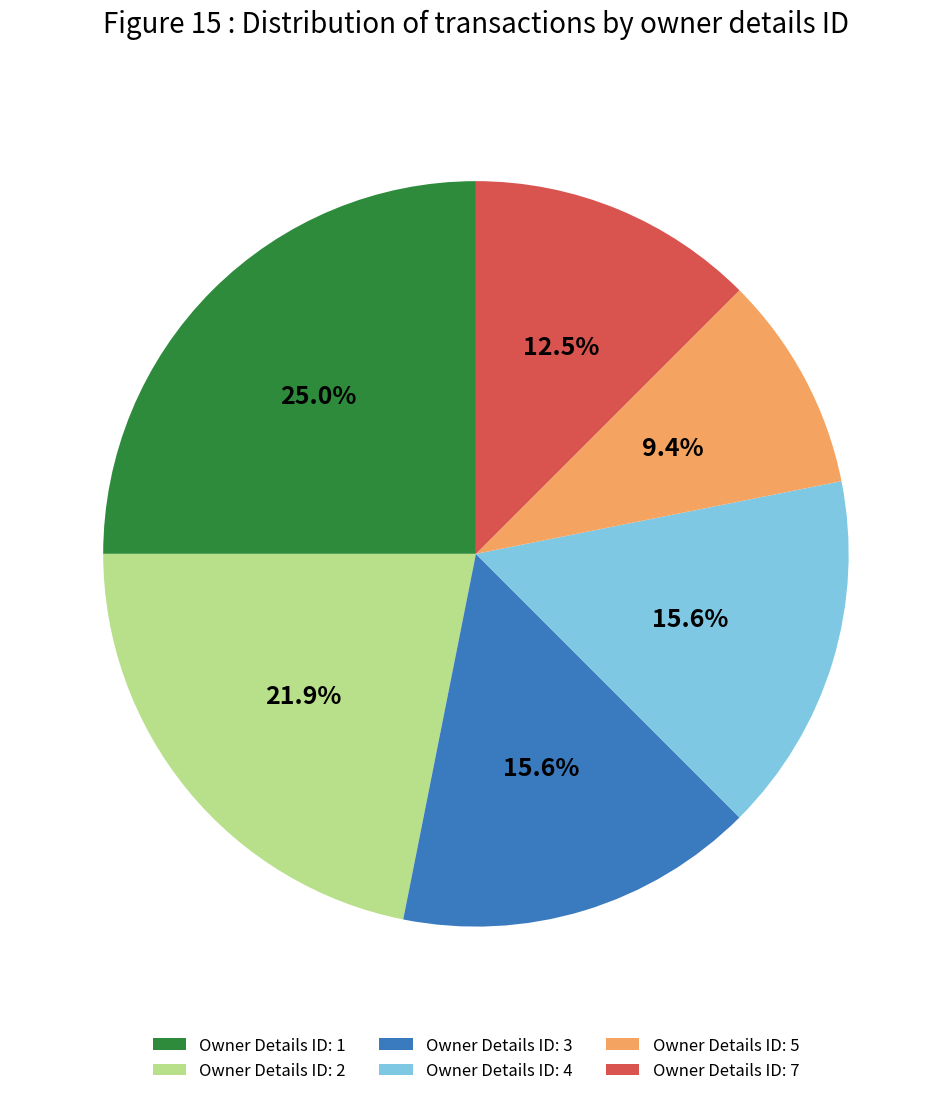

What percentage is NOT represented by Owner Details ID: 3?

84.4%